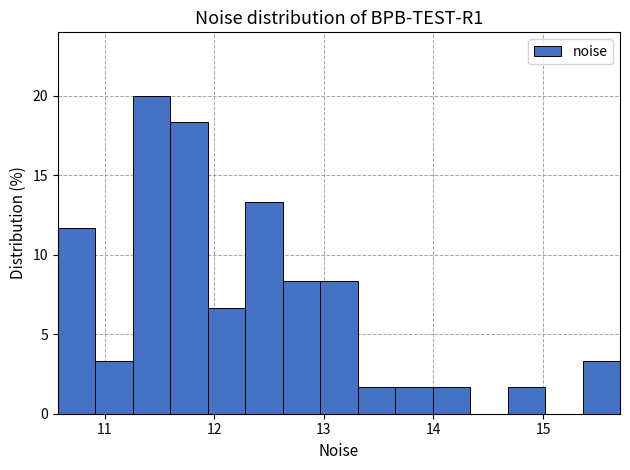

Around what value on the x-axis is the tallest bar? Give the approximate position of its centre, as read against the axis.

11.4